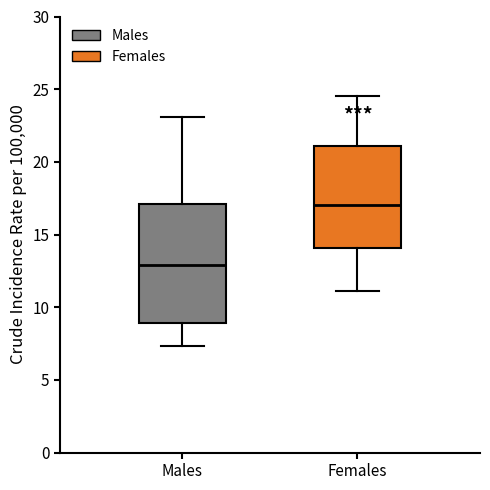

Reading left to right, transcribe this box plot: for each box, give where its median line is, the range the box spans, and where its two whiskers end, as read against the y-axis. The values are not printed on the chart, so give them approximately, as read against the axis.

Males: median 13.0, box 9.0 to 17.0, whiskers 7.5 to 23.0
Females: median 17.0, box 14.0 to 21.0, whiskers 11.0 to 24.5